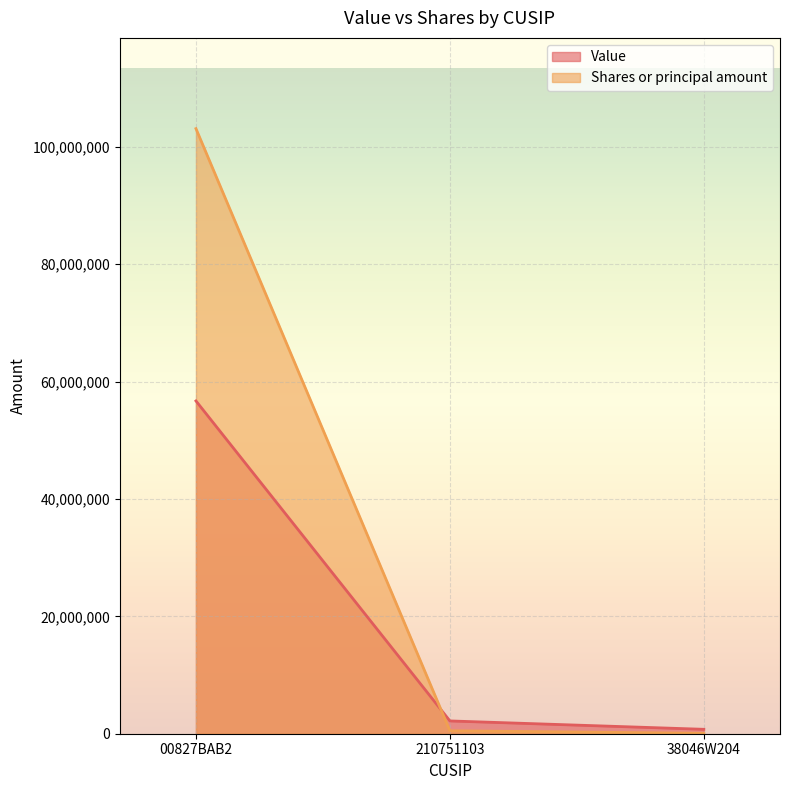

The Shares or principal amount series shows 114846 at 210751103. True or false?

False